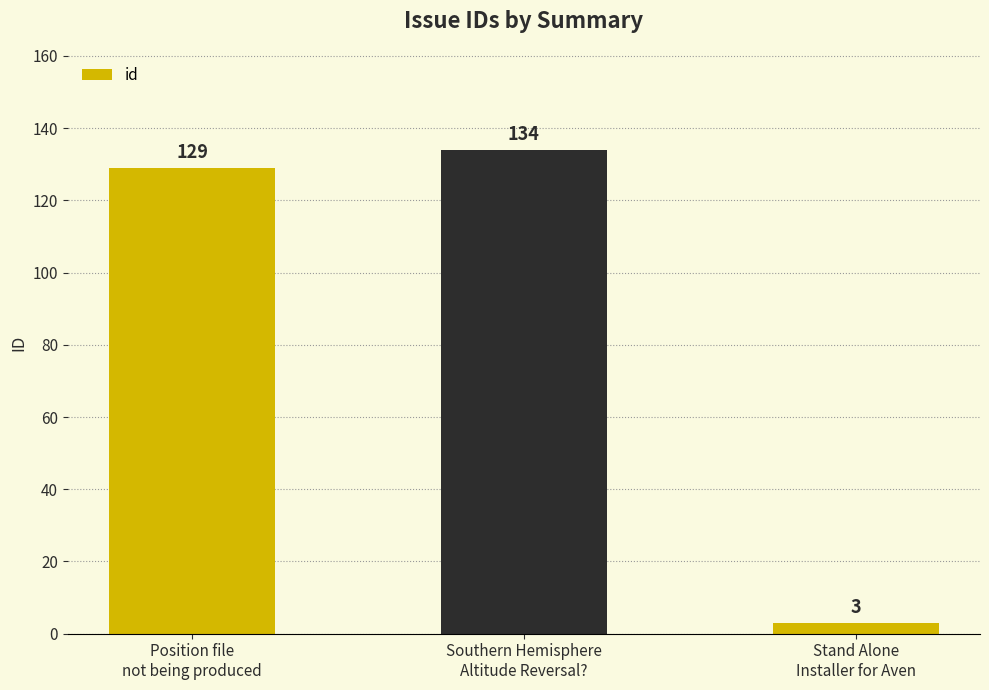

Approximately how many times larger is the value at Position file
not being produced compared to Stand Alone
Installer for Aven?

43.0